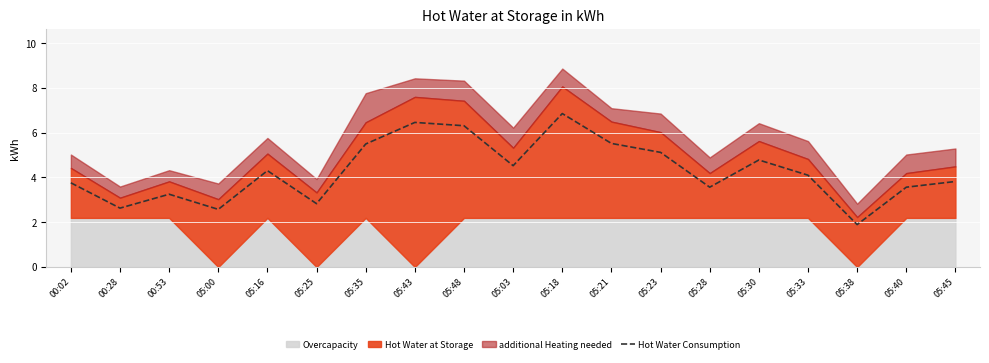

How many interior local valleys (lower than both neighbors) does the data have?

6